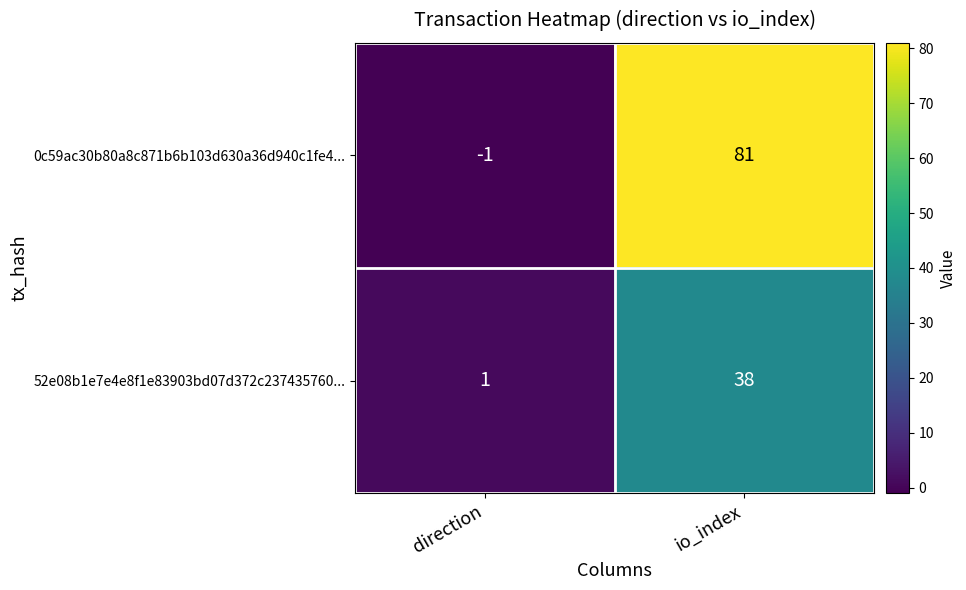

The value of 52e08b1e7e4e8f1e83903bd07d372c237435760... at io_index is 38. True or false?

True